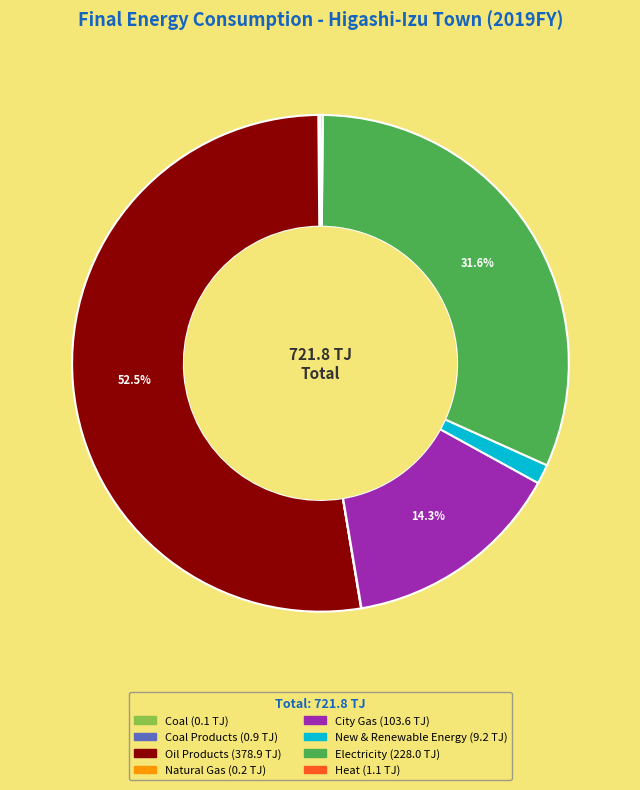

Is there a majority slice in this chart?

Yes